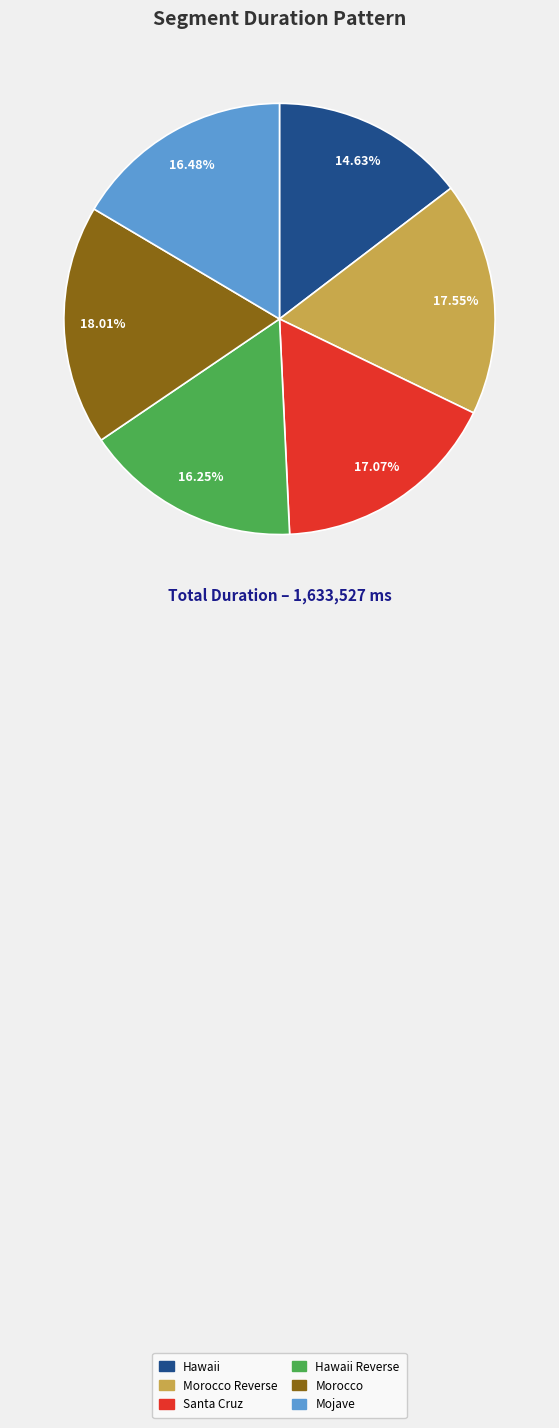

Does any single category account for the majority?

No